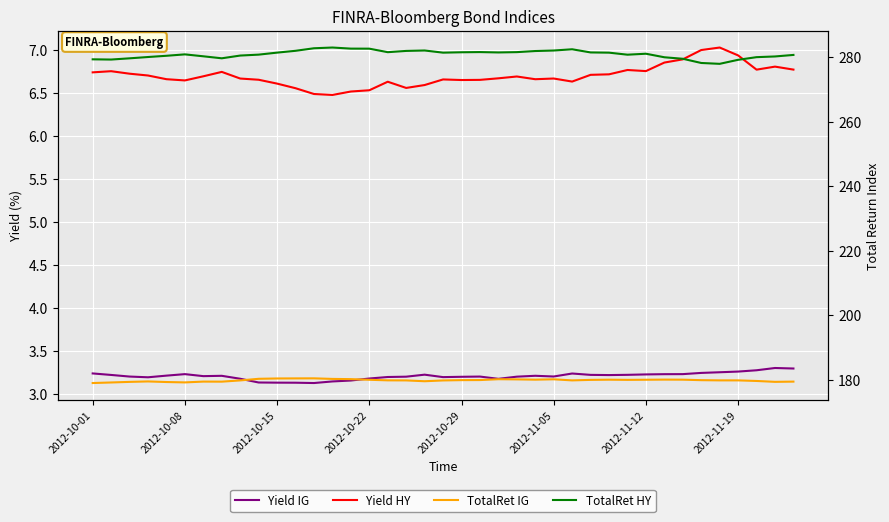

The value of Yield HY at 14 is 11.5. True or false?

False